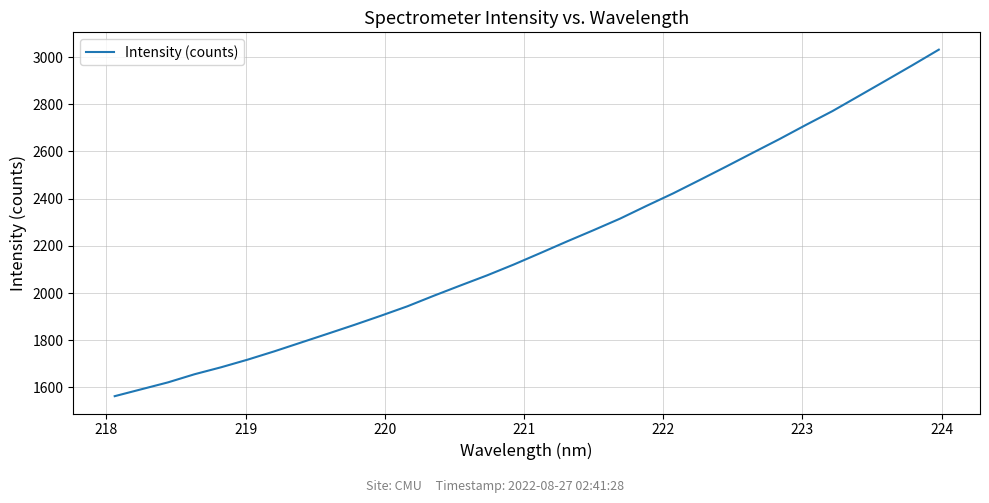

What is the difference between the maximum and minimum values?

1468.4